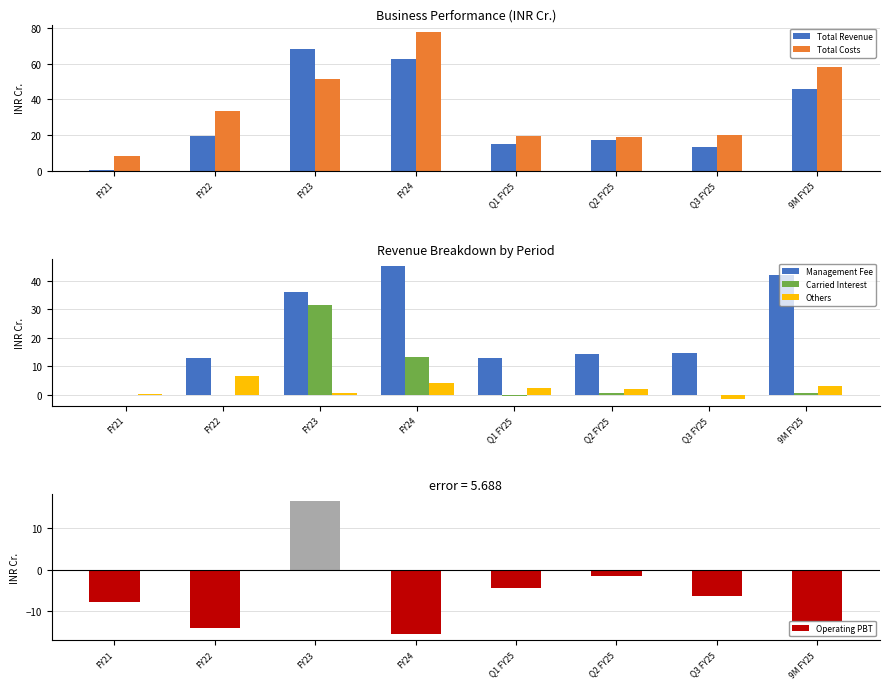

What is the difference between the Total Revenue values at FY22 and FY21?

19.3